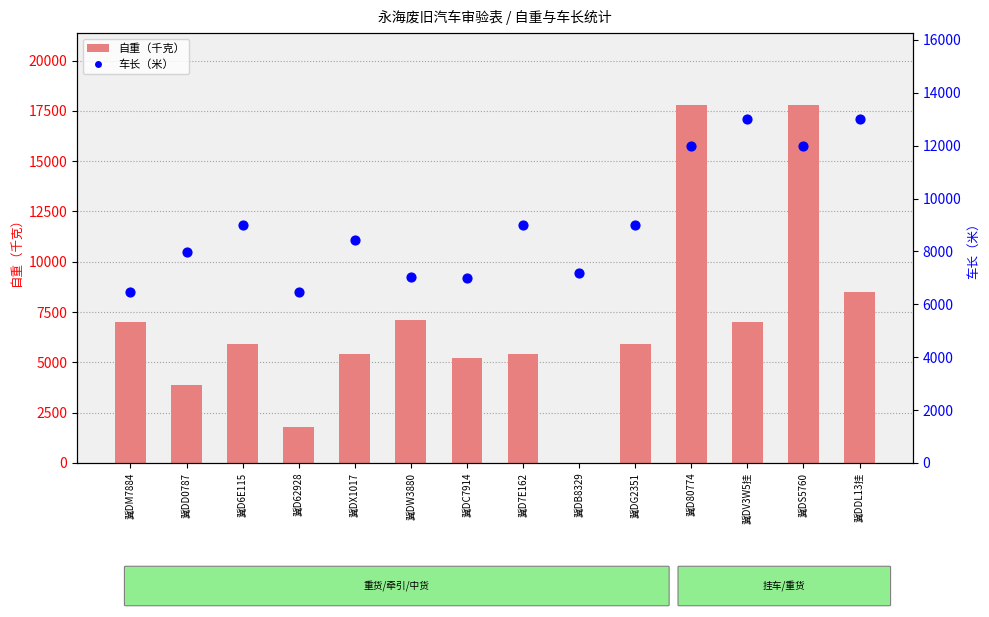

At how many categories does at least one series exceed 16166?

2